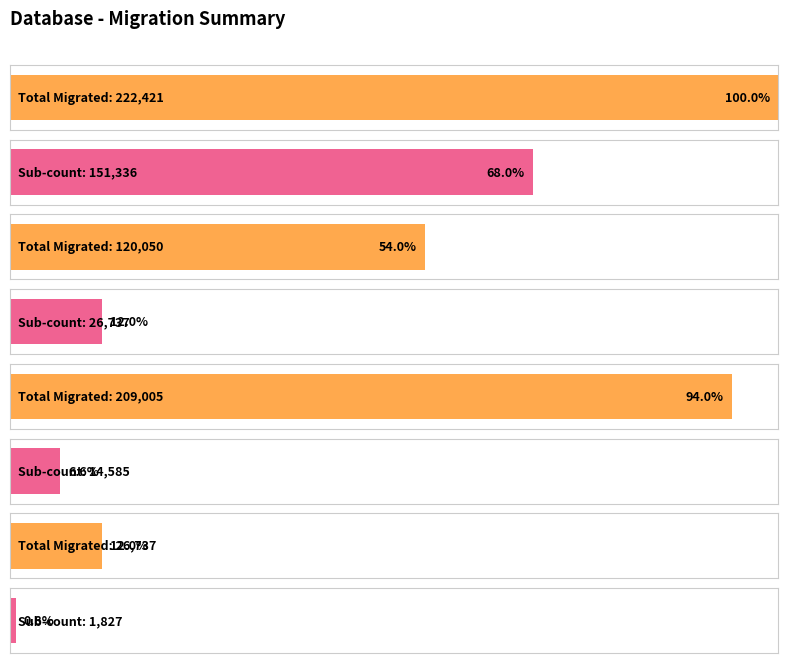

What is the value of the 1st bar from the left?

222421